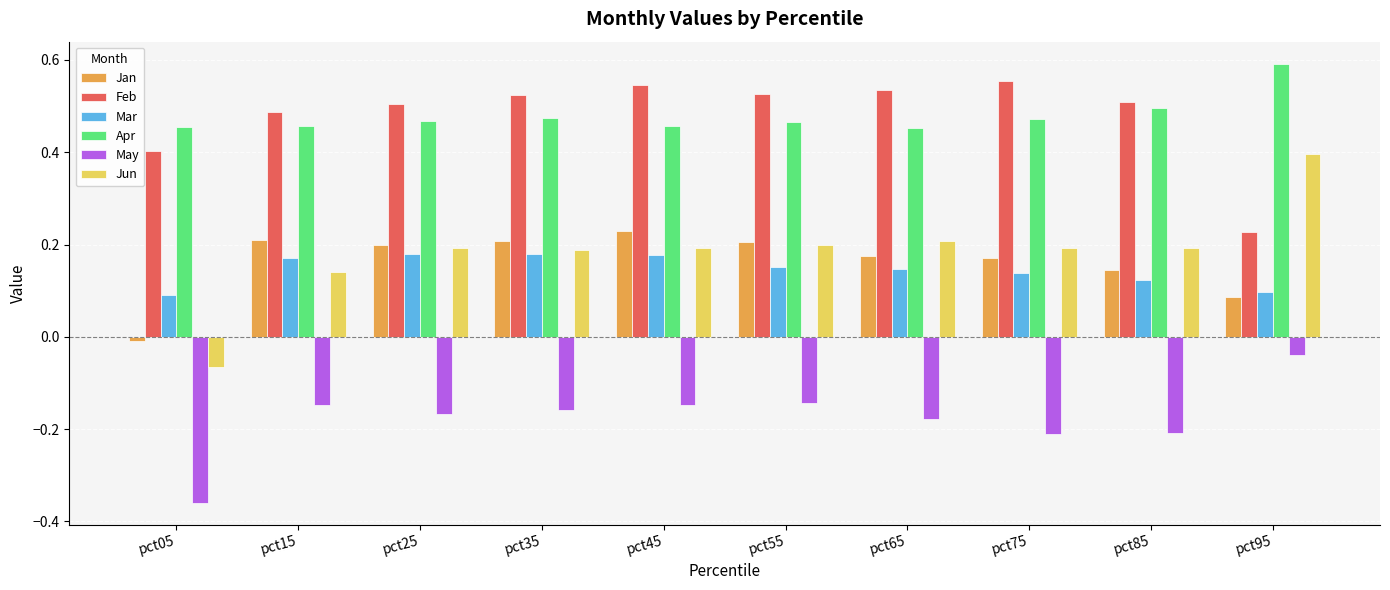

Rank the series by their maximum value, from lowest to highest.

May, Mar, Jan, Jun, Feb, Apr